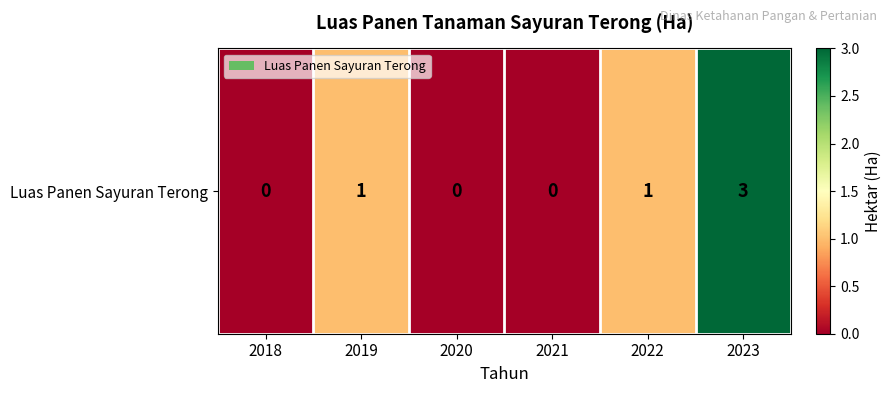

List the labels in order of value, largest first.

2023, 2019, 2022, 2018, 2020, 2021